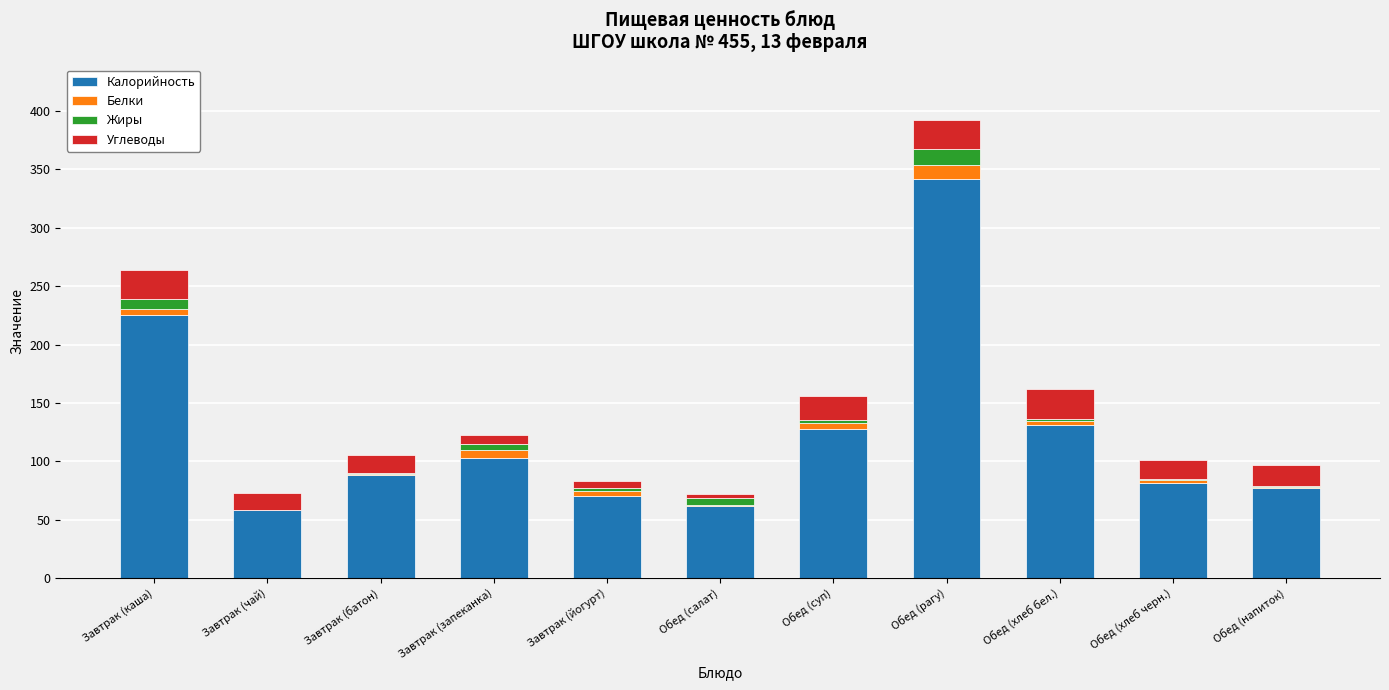

Are the bars grouped side by side (vs. stacked)?

No